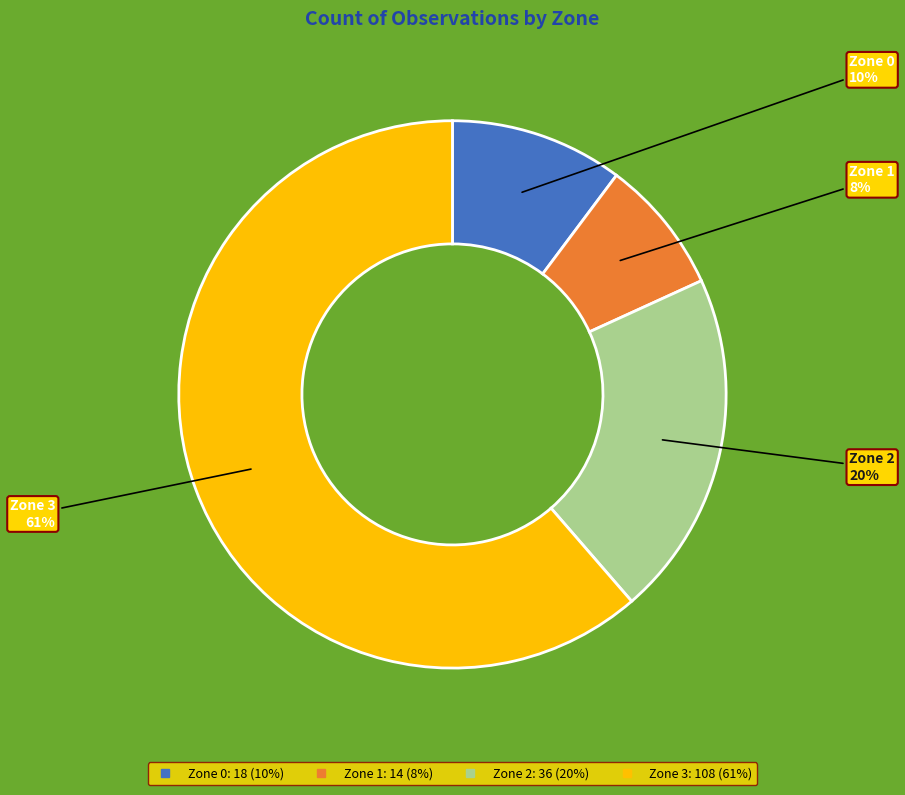

Which category has the biggest portion of the pie?

Zone 3